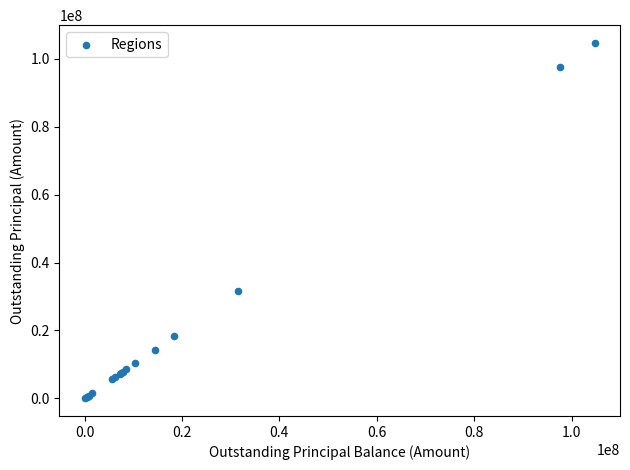

What Y value in the scatter plot is closest to 52348982?

31548545.8